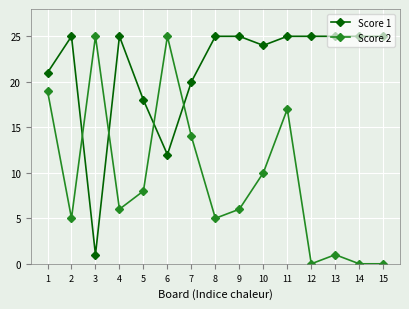

List the series in order of their overall mean, lowest first.

Score 2, Score 1